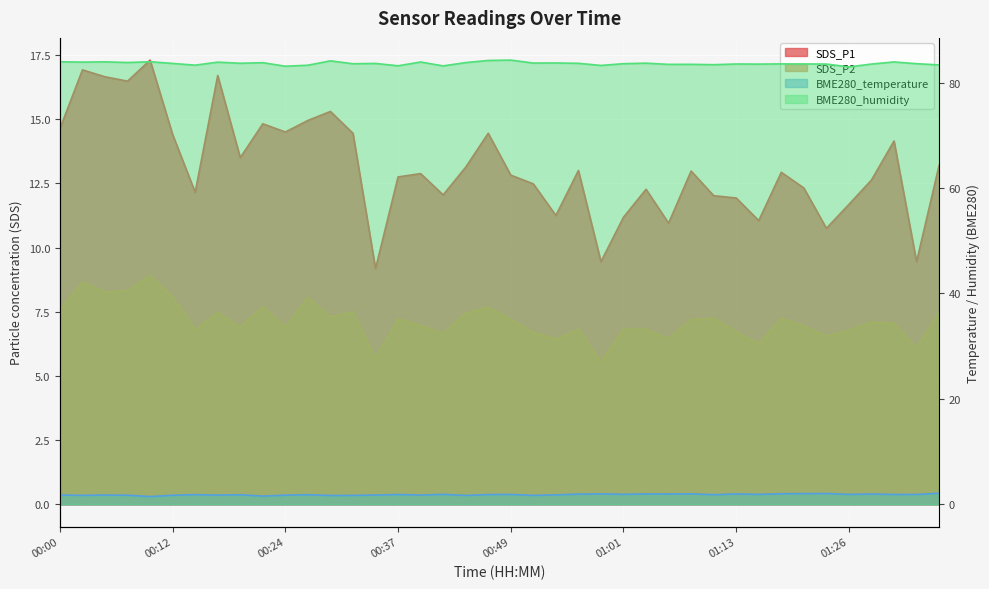

Is it true that BME280_temperature equals 1.9 at 00:42?

True